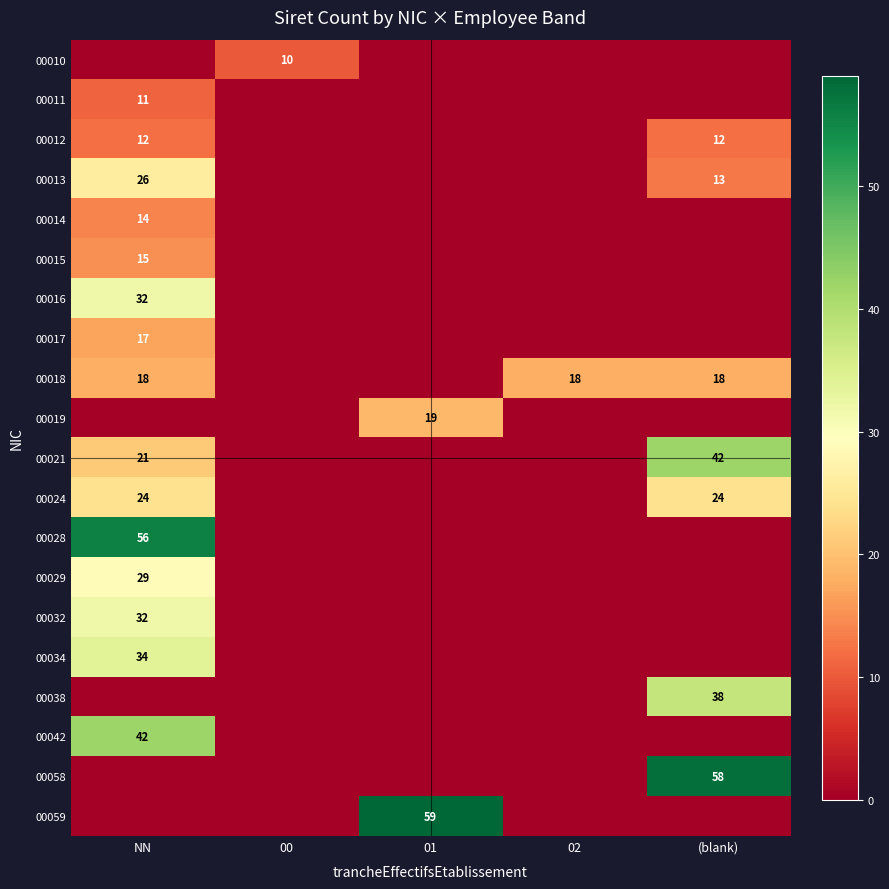

Which category has the lowest value across all series?

NN